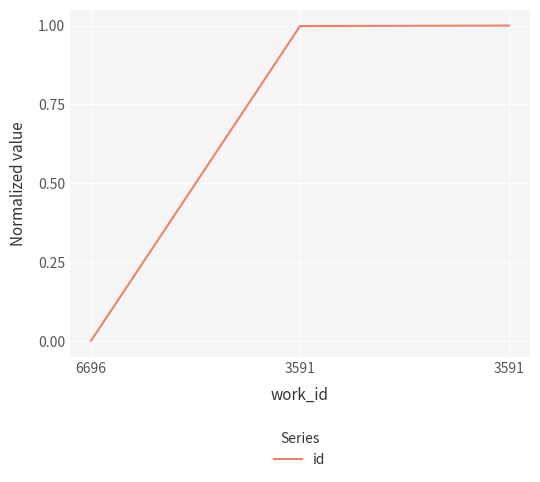

Is this an area chart (filled region under the line)?

No